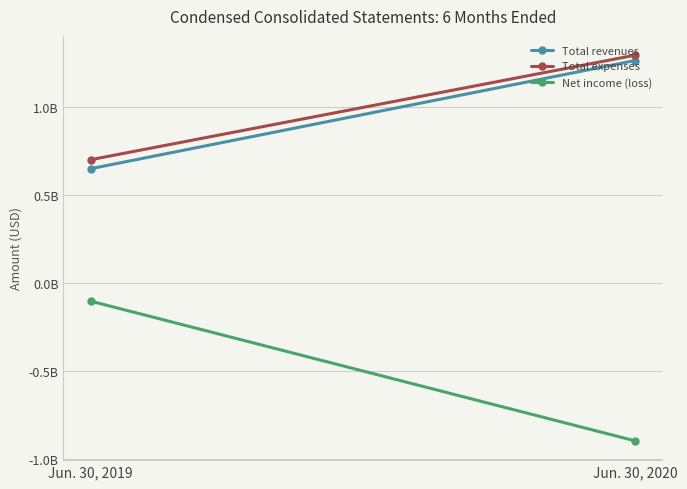

Count the number of categories in the chart.

2